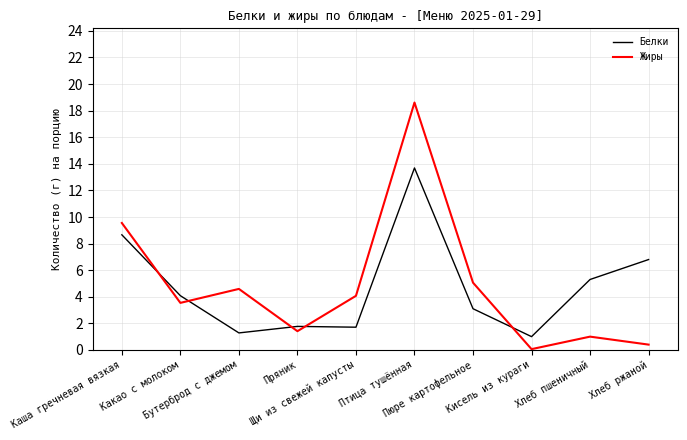

What is the difference between the highest and lowest values at Пюре картофельное?

2.0